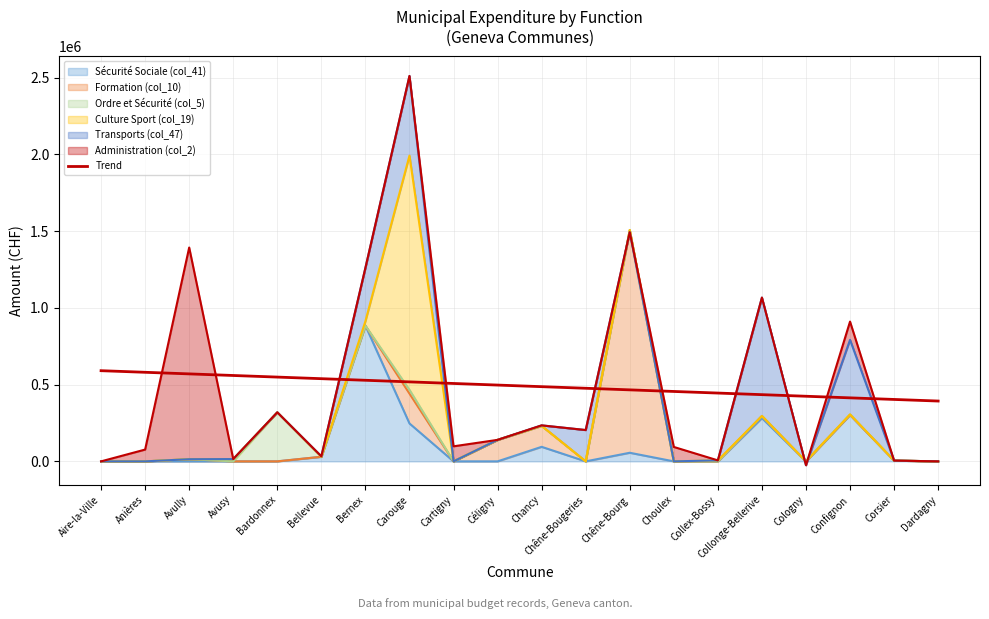

How many lines are shown in the chart?

1